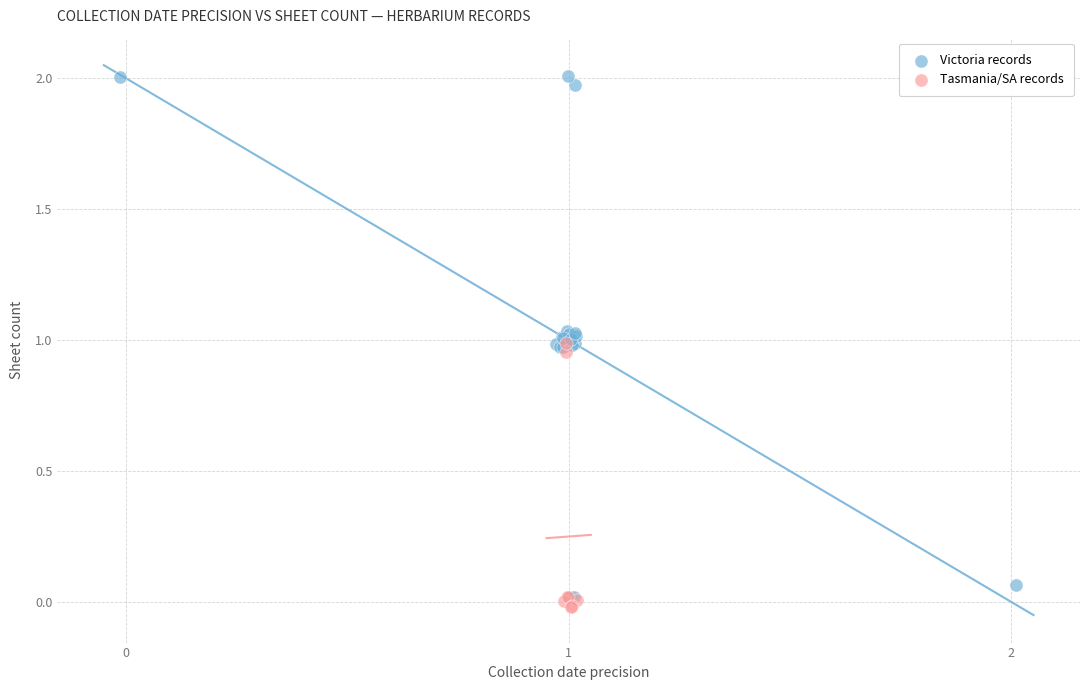

Which series has the largest Y range (max minus min)?

Victoria records